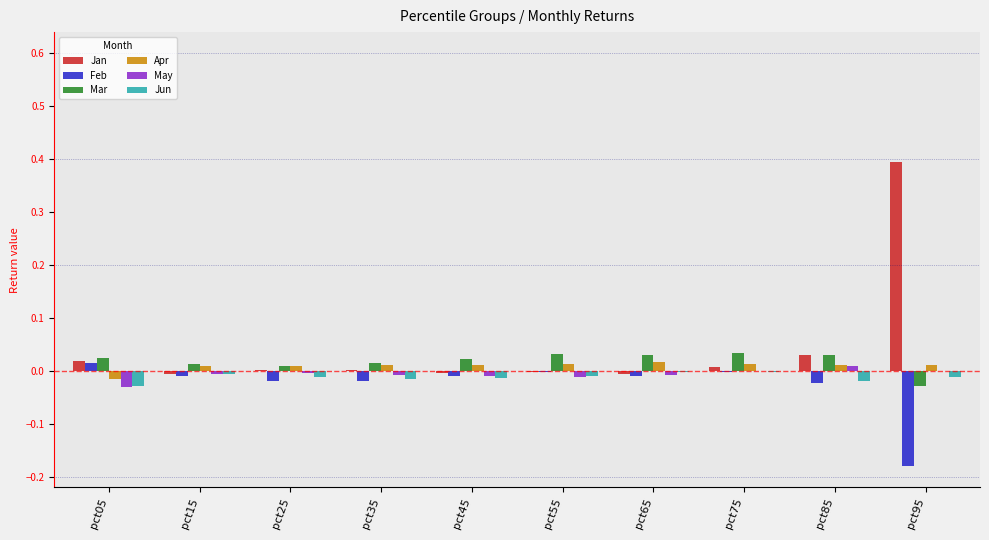

What is the sum of all Jan values?

0.4